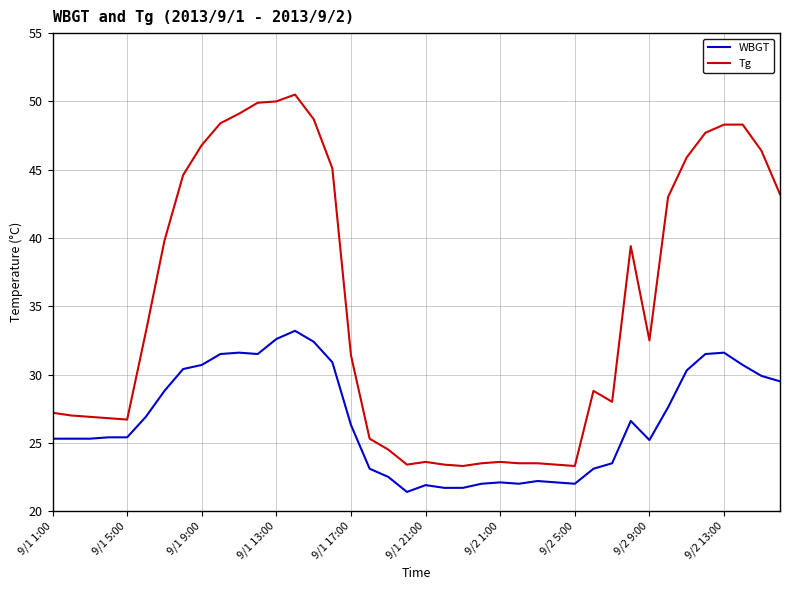

What is the difference between the maximum and minimum values in the WBGT series?

11.8